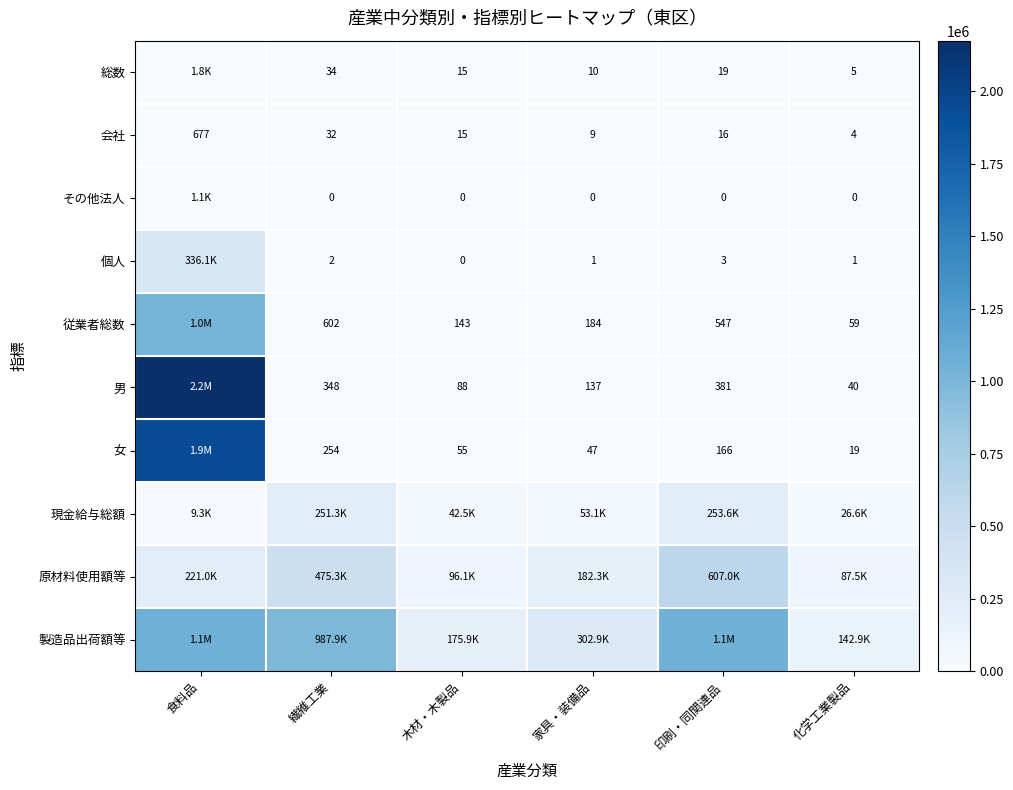

Where is 会社 nearest to the value 340?

繊維工業